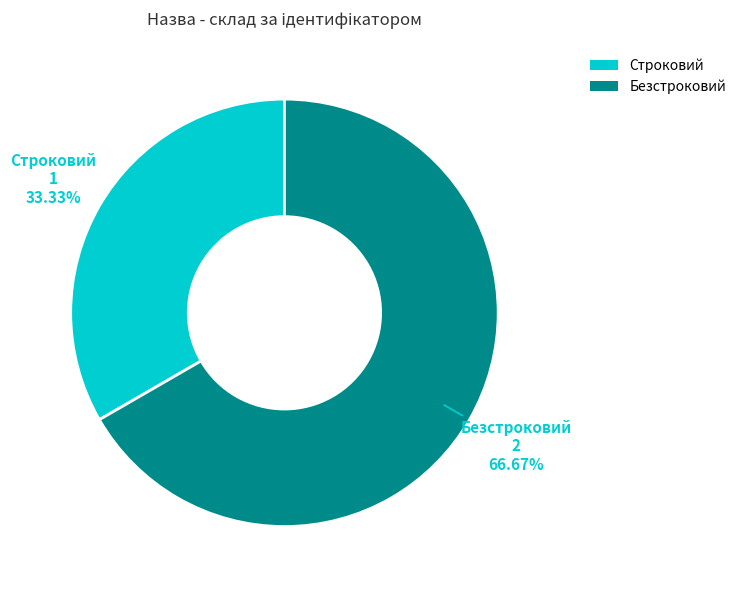

What is the largest slice in the pie chart?

Безстроковий